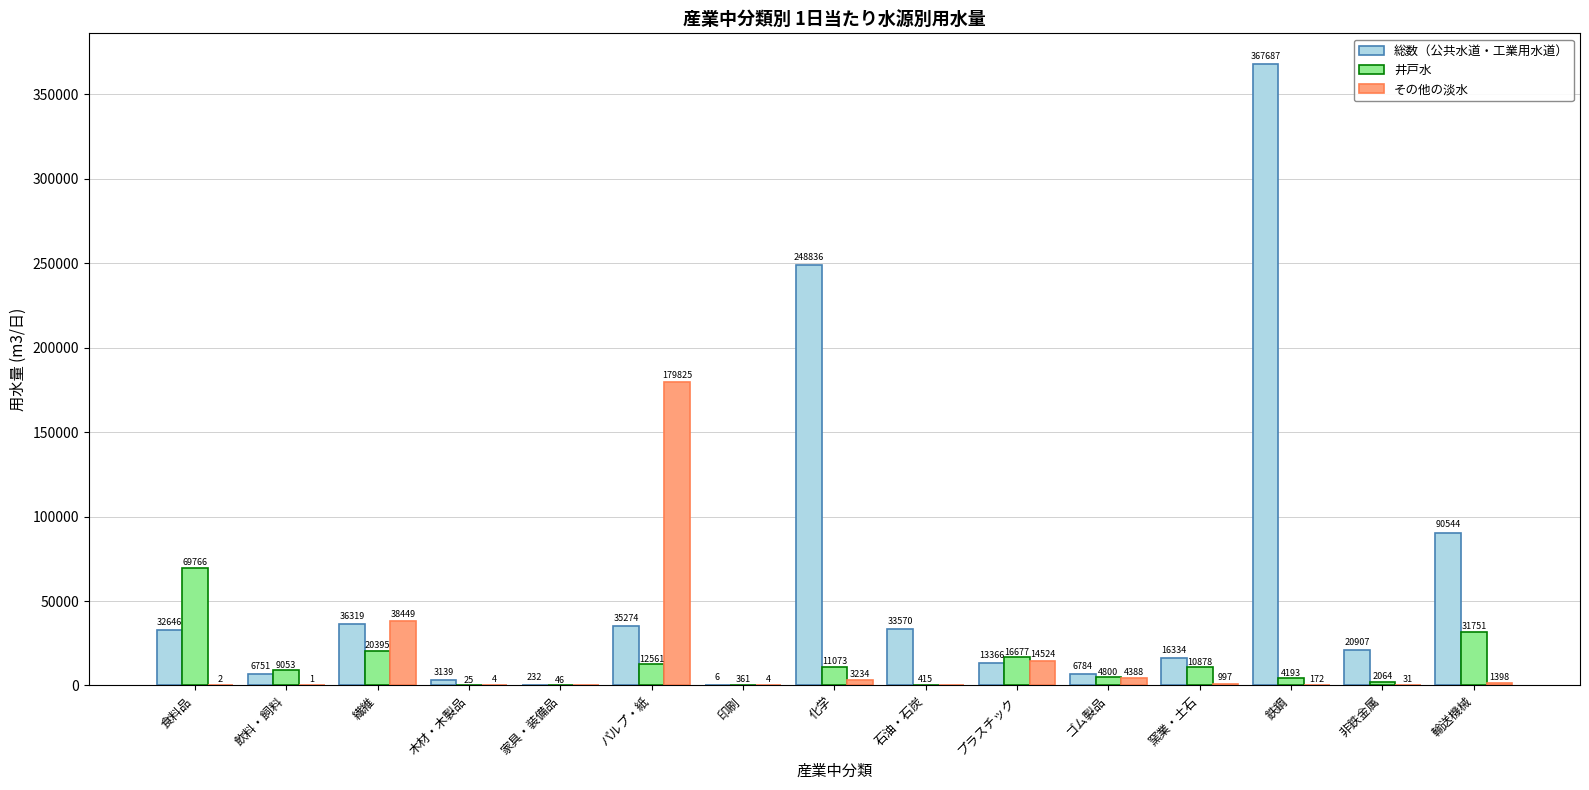

The 総数（公共水道・工業用水道） series shows 5703 at 非鉄金属. True or false?

False